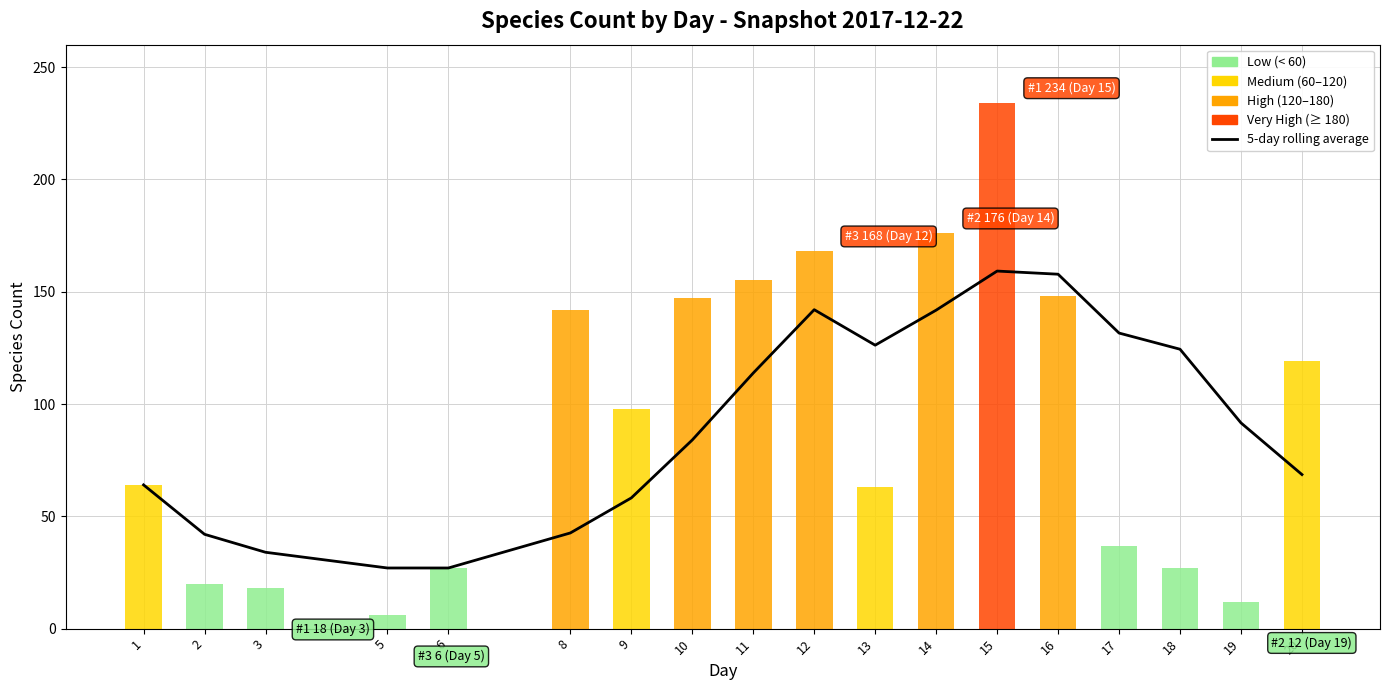

What is the sum of the values at 2 and 15?

201.2